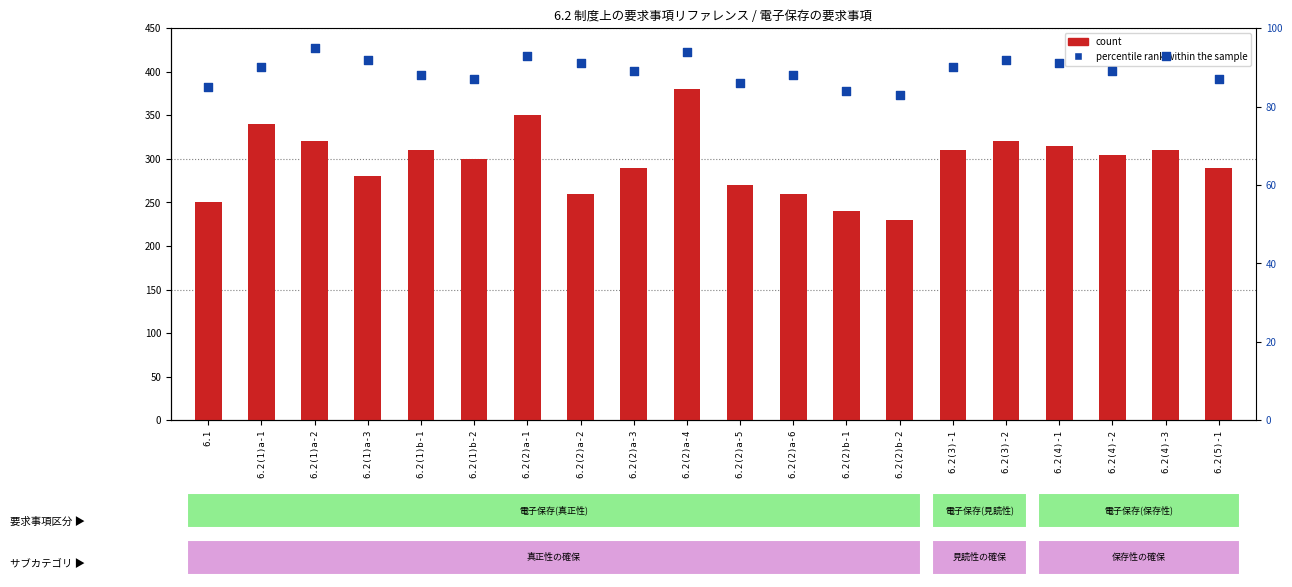

At how many categories does at least one series exceed 327?

3